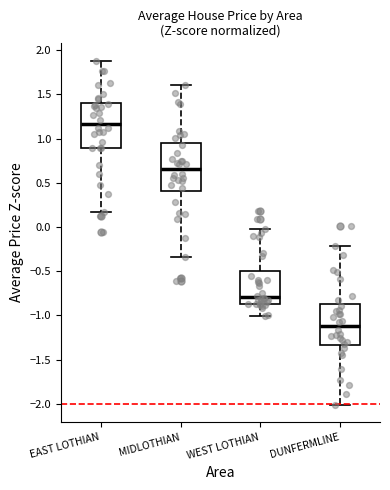

Reading left to right, transcribe this box plot: for each box, give where its median line is, the range the box spans, and where its two whiskers end, as read against the y-axis. The values are not printed on the chart, so give them approximately, as read against the axis.

EAST LOTHIAN: median 1.15, box 0.90 to 1.40, whiskers 0.15 to 1.90
MIDLOTHIAN: median 0.65, box 0.40 to 0.95, whiskers -0.35 to 1.60
WEST LOTHIAN: median -0.80, box -0.85 to -0.50, whiskers -1.00 to -0.05
DUNFERMLINE: median -1.10, box -1.35 to -0.85, whiskers -2.00 to -0.20